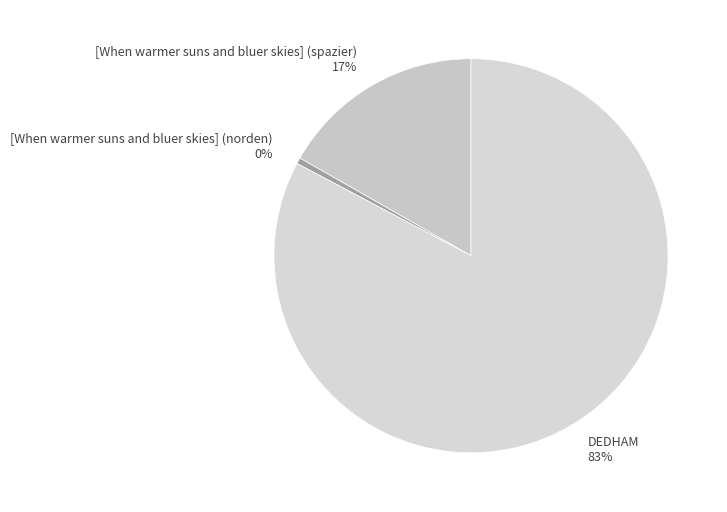

To the nearest percent, what portion does DEDHAM represent?

83%